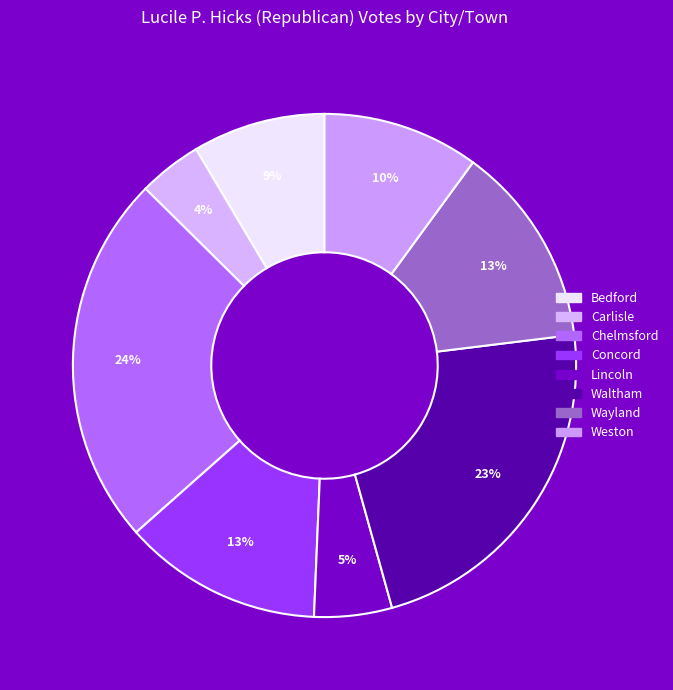

To the nearest percent, what is the combined percentage of Lincoln and Concord?

18%